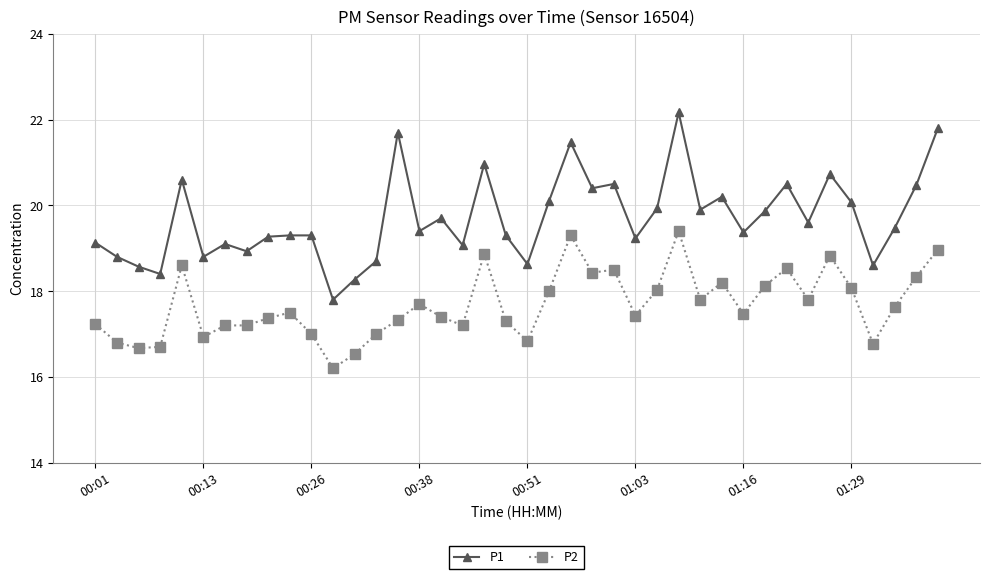

True or false: P2 and P1 intersect in this chart.

False